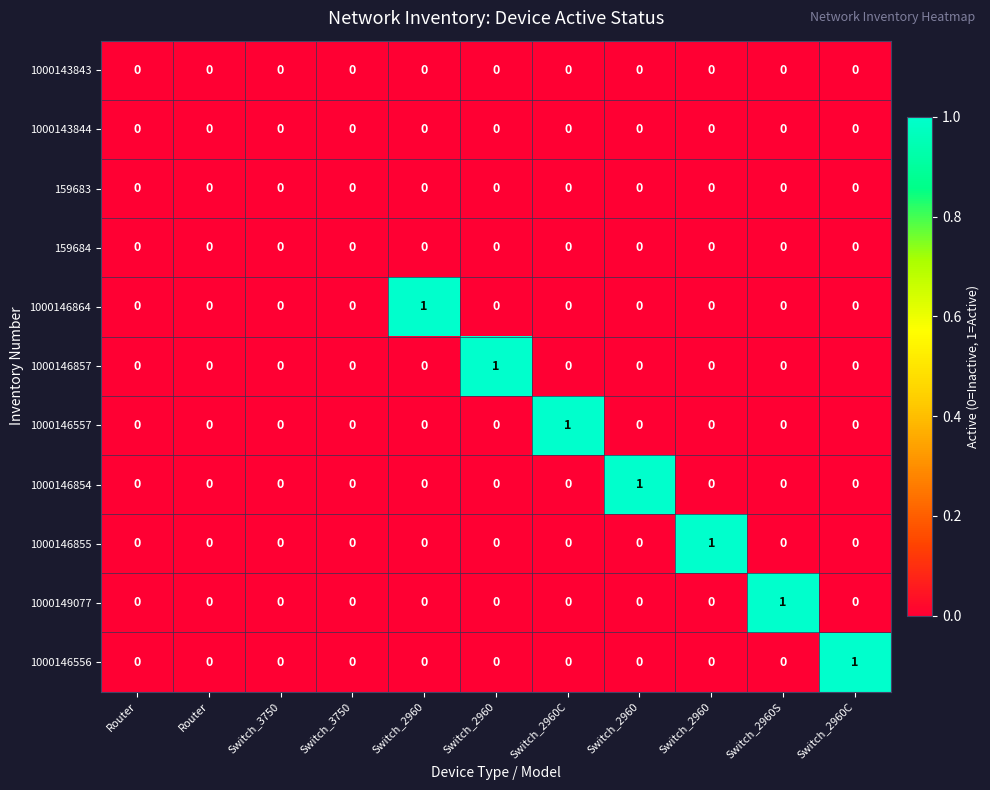

How many positive values does the 1000146855 series have?

1